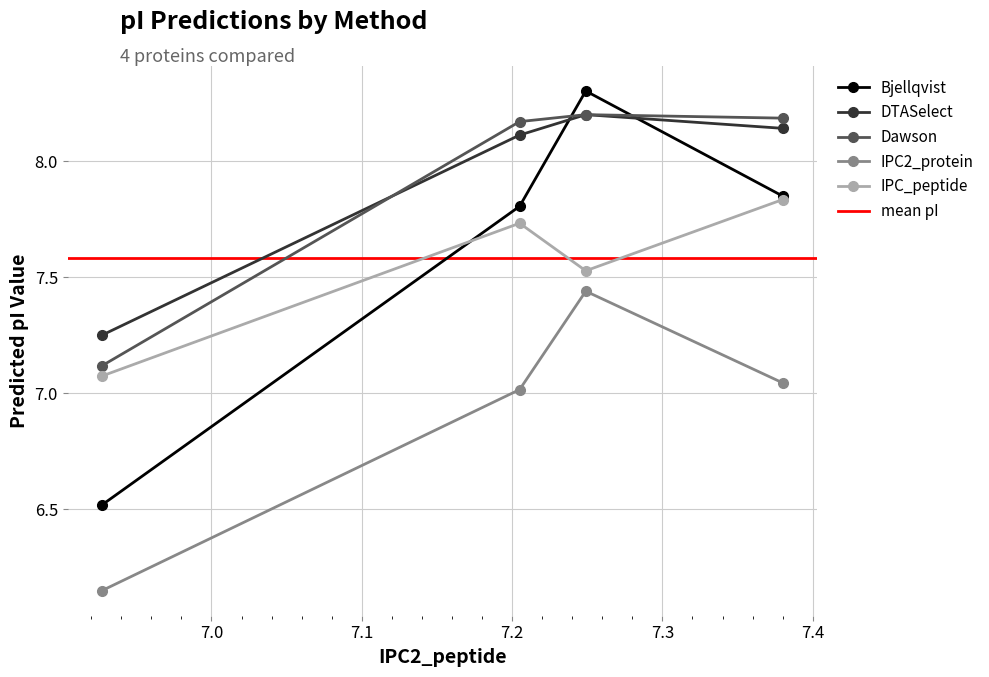

What is the value of the IPC2_protein point at the 2nd from the left?

7.0